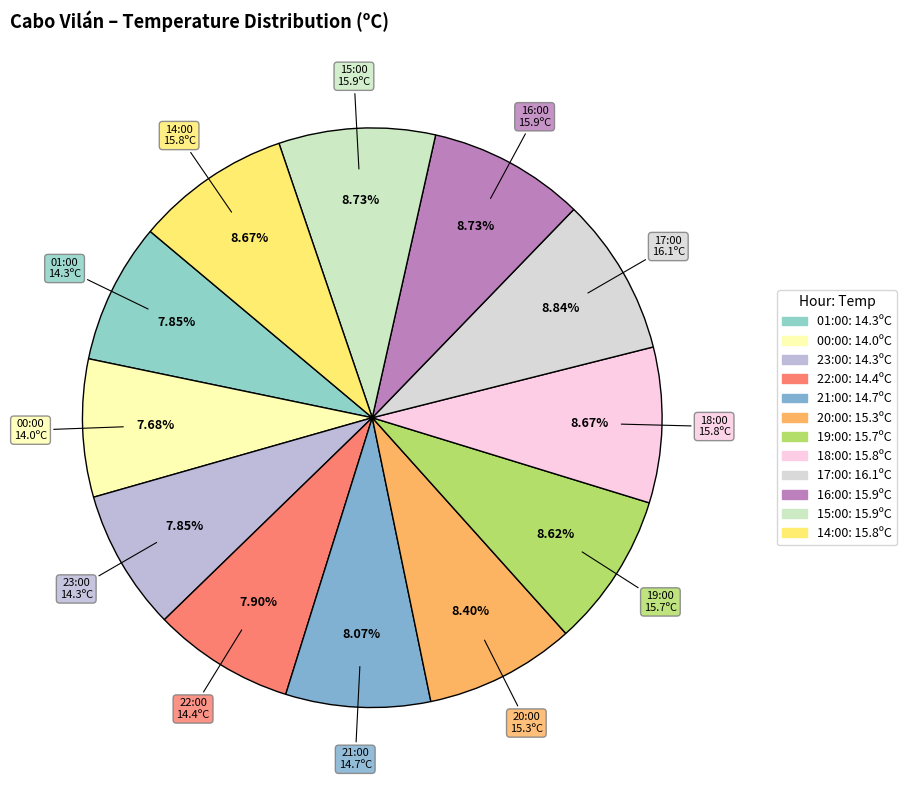

To the nearest percent, what is the difference between the largest and smallest slice percentages?

1%